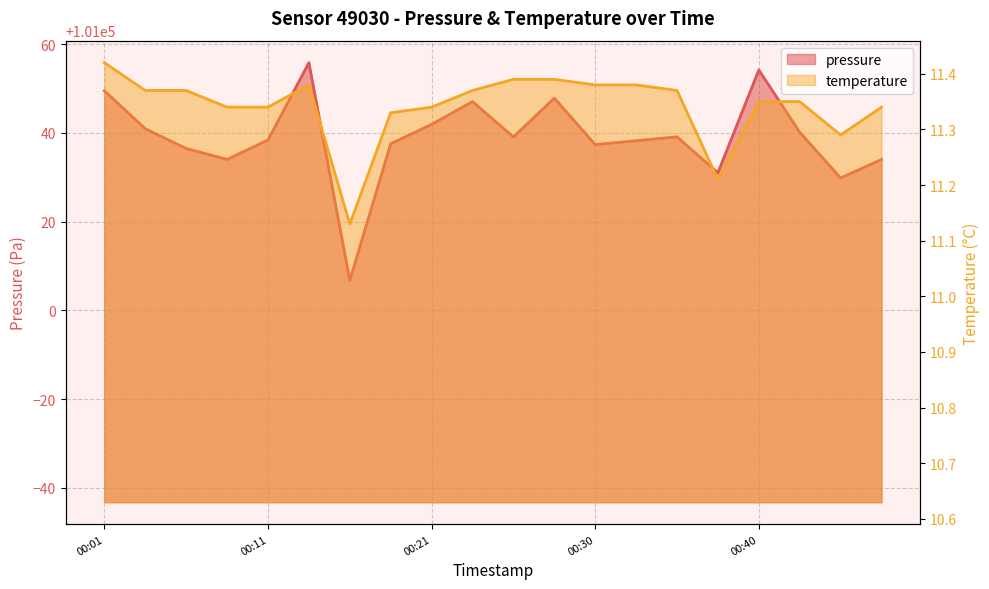

At which label is pressure closest to 101031?

2024-02-16T00:38:14